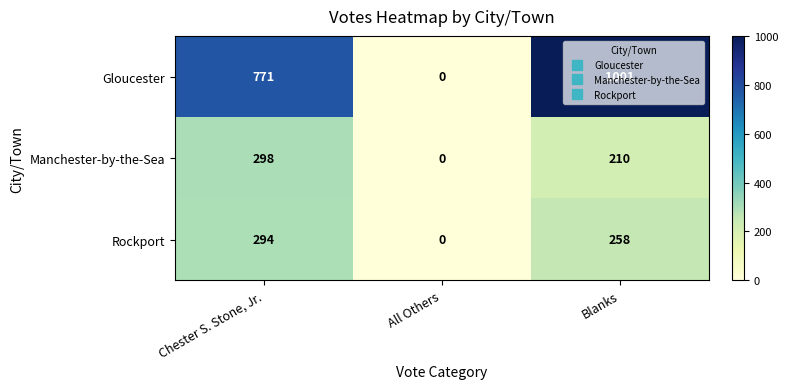

The value of Manchester-by-the-Sea at All Others is 0. True or false?

True